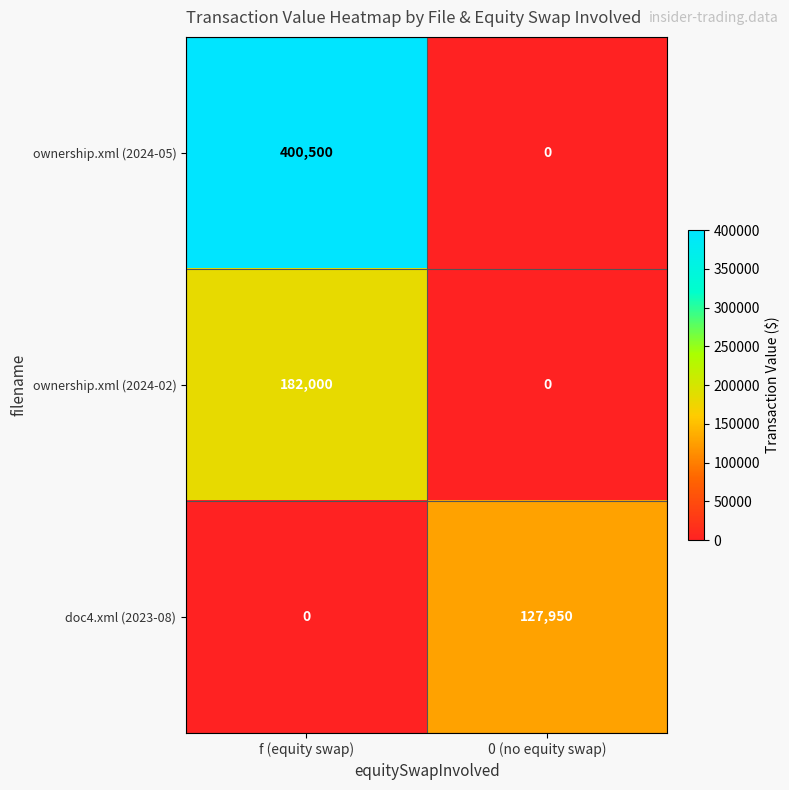

How many positive values does the ownership.xml (2024-02) series have?

1